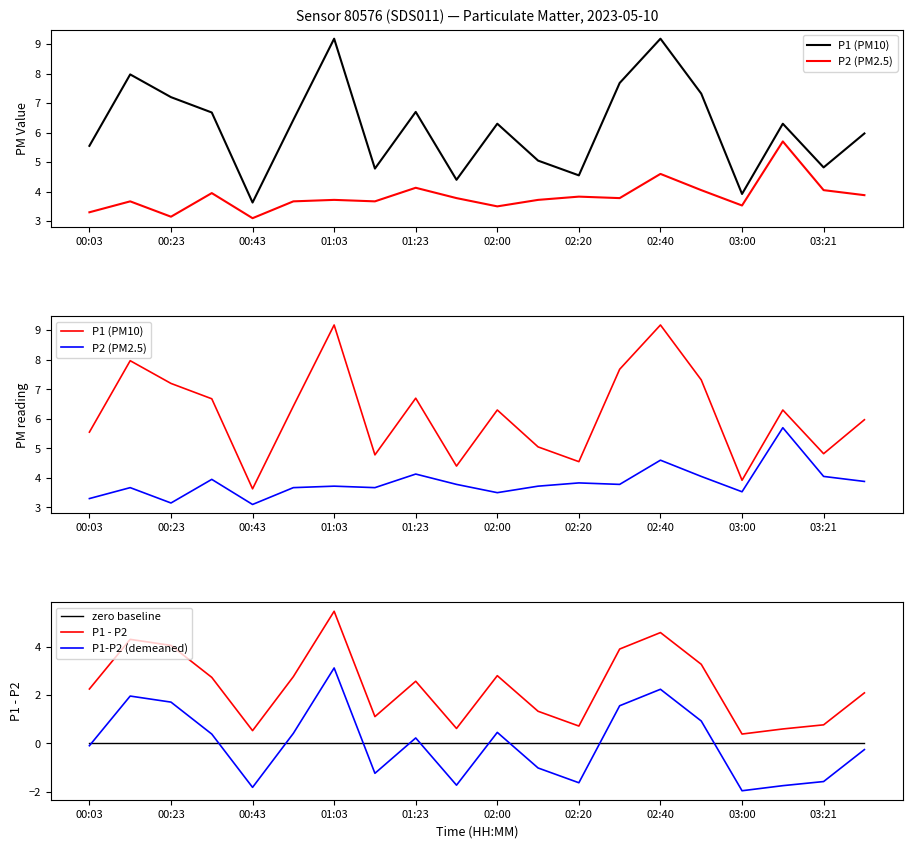

True or false: P1-P2 (demeaned) and P2 (PM2.5) cross at least once.

False